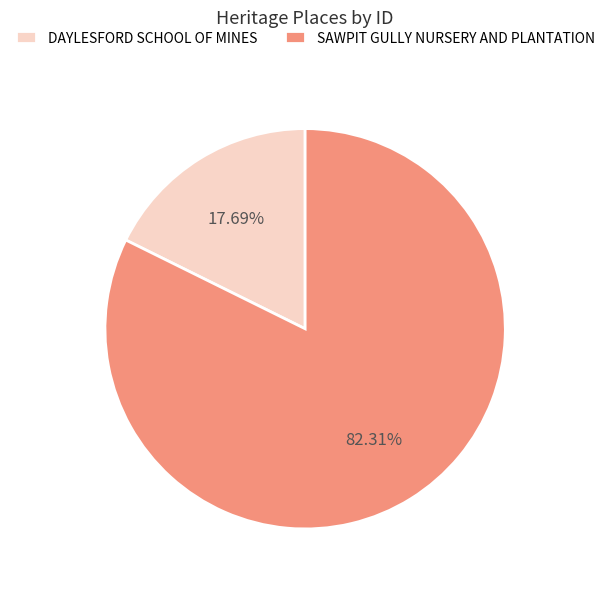

What is the largest slice in the pie chart?

SAWPIT GULLY NURSERY AND PLANTATION